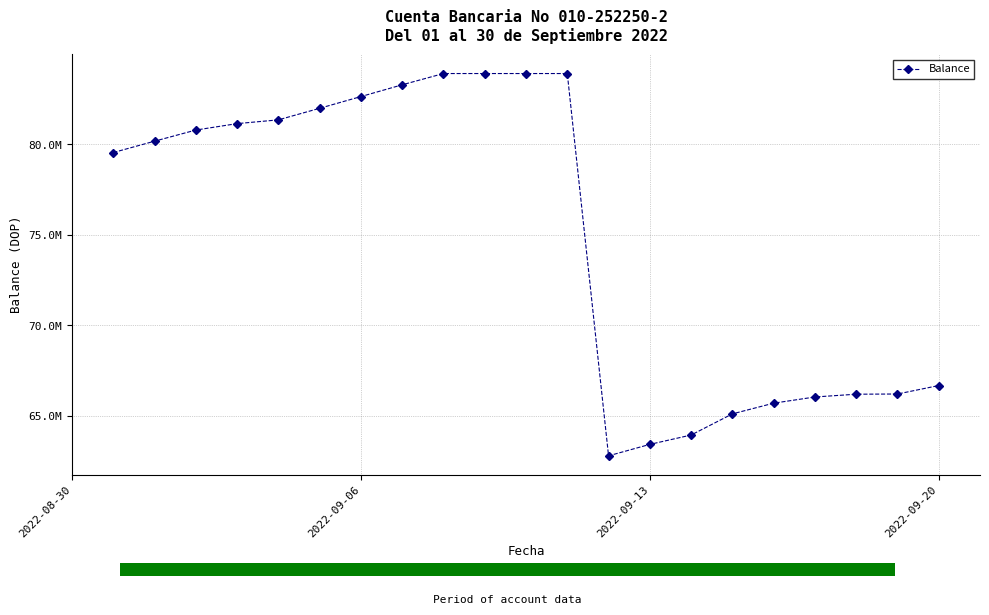

Count the number of values greater than 80182767.

11